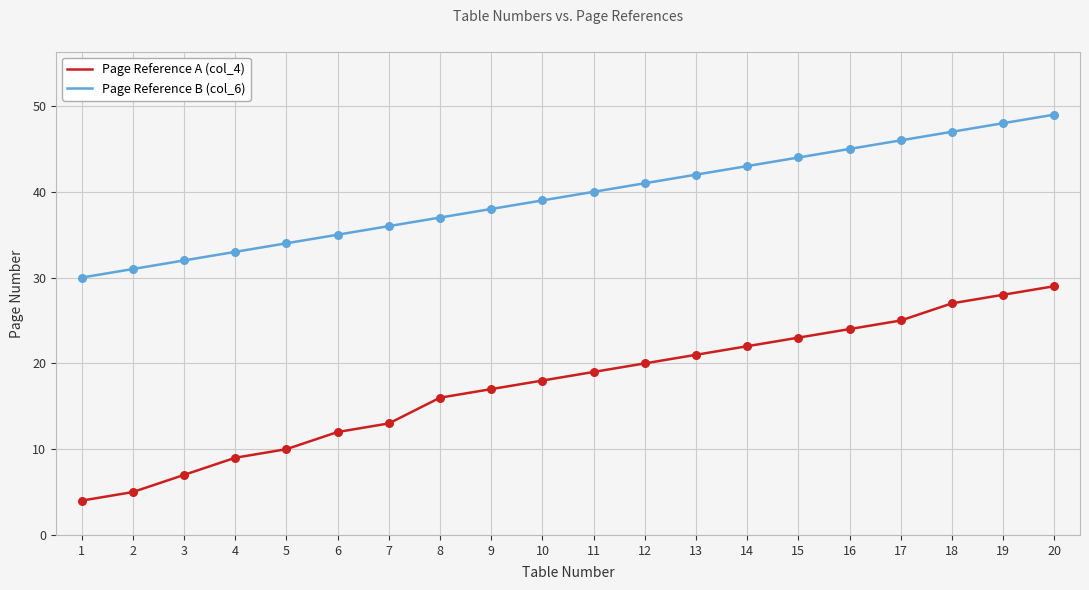

Which series changed the most between 1 and 20?

Page Reference A (col_4)